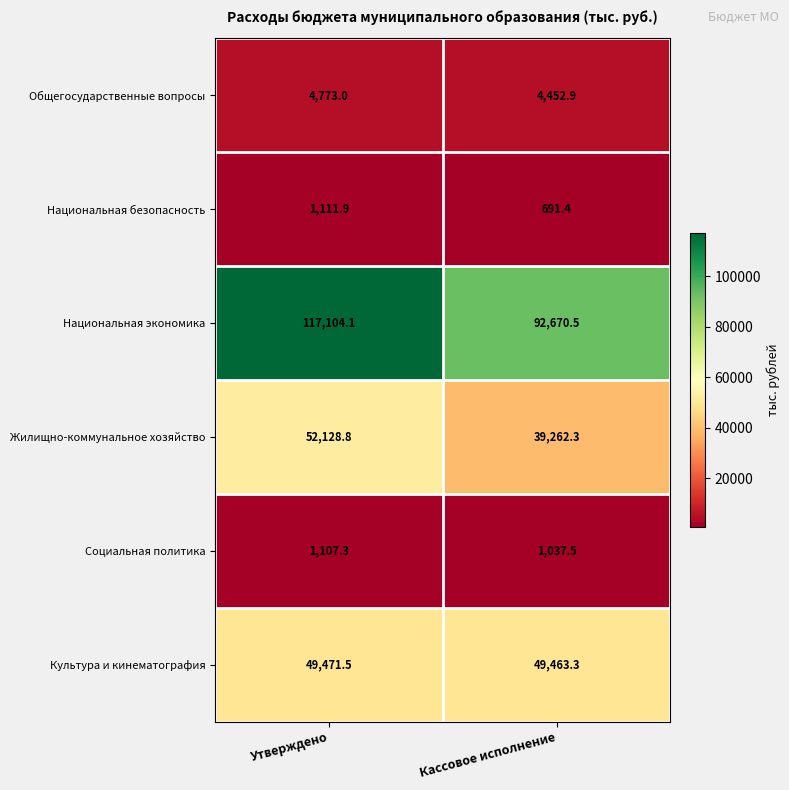

The Общегосударственные вопросы series shows 4773.0 at Утверждено. True or false?

True